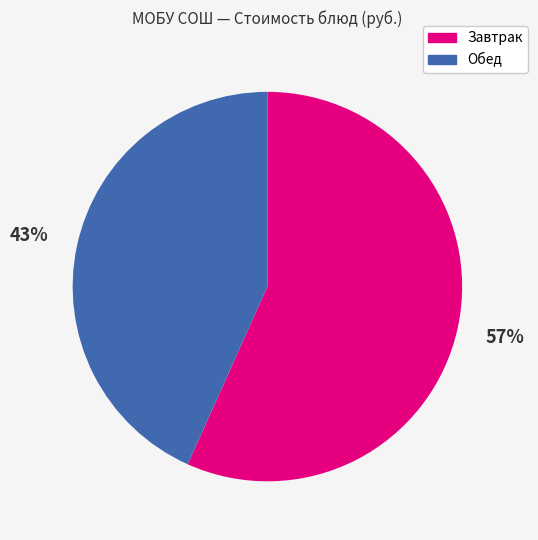

Rank the categories by value from highest to lowest.

Завтрак, Обед